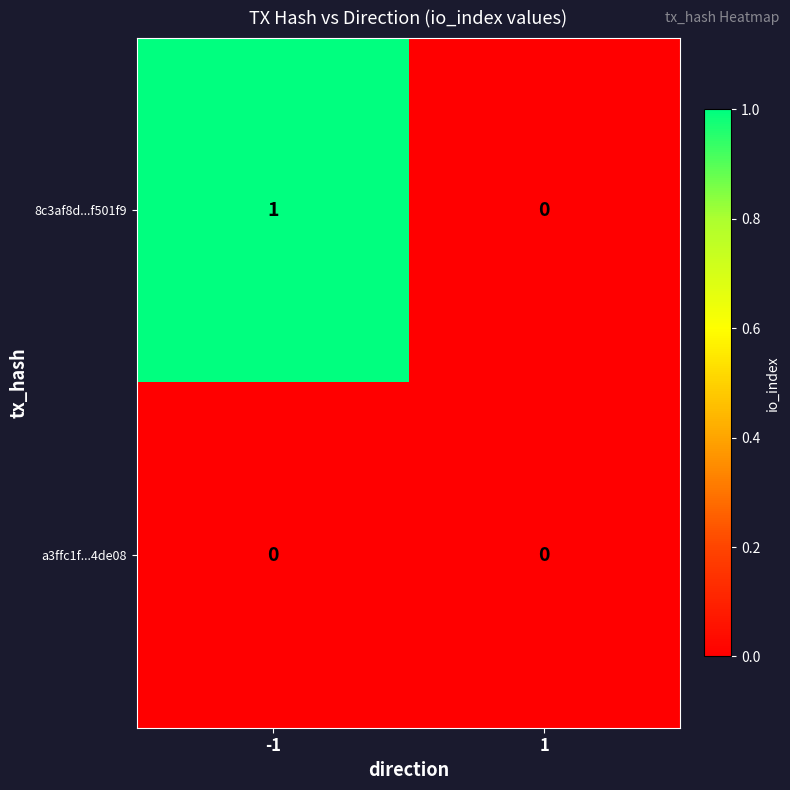

The 8c3af8d...f501f9 series shows 0 at 1. True or false?

True